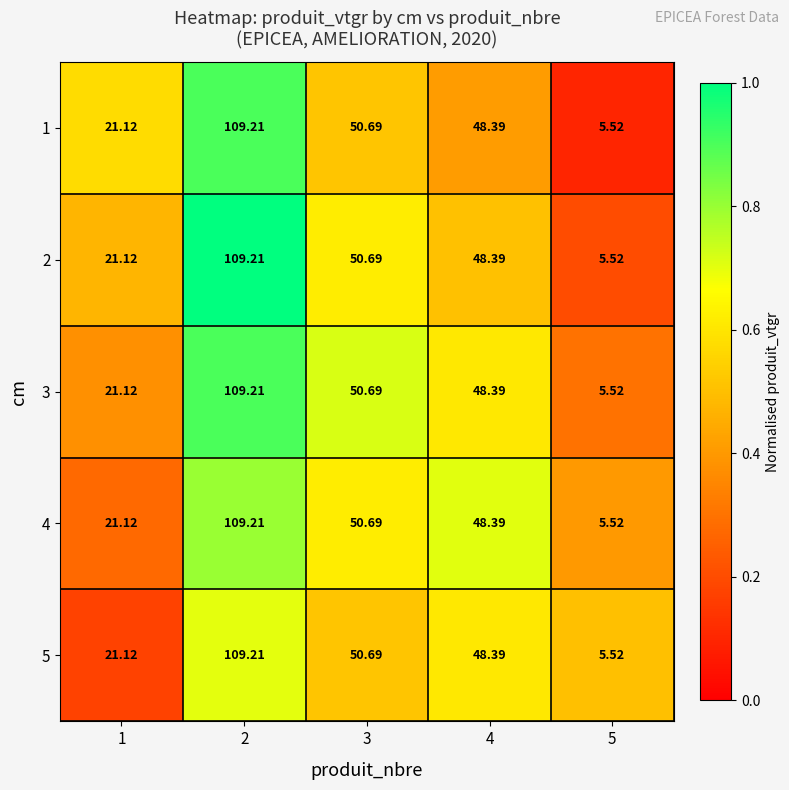

Is the value of 1 at 3 greater than the value of 4 at 2?

No